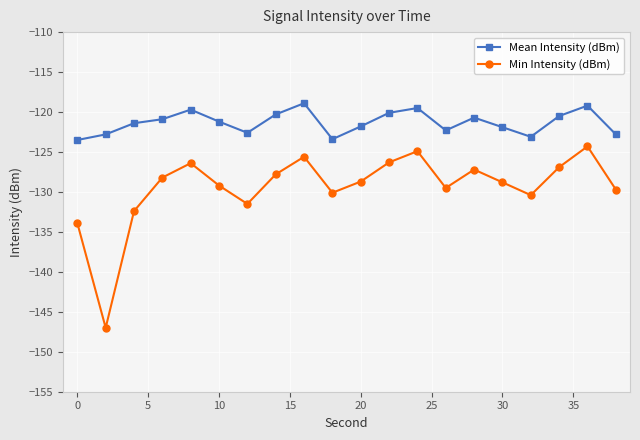

What is the value of the Mean Intensity (dBm) point at the 1st from the left?

-123.5